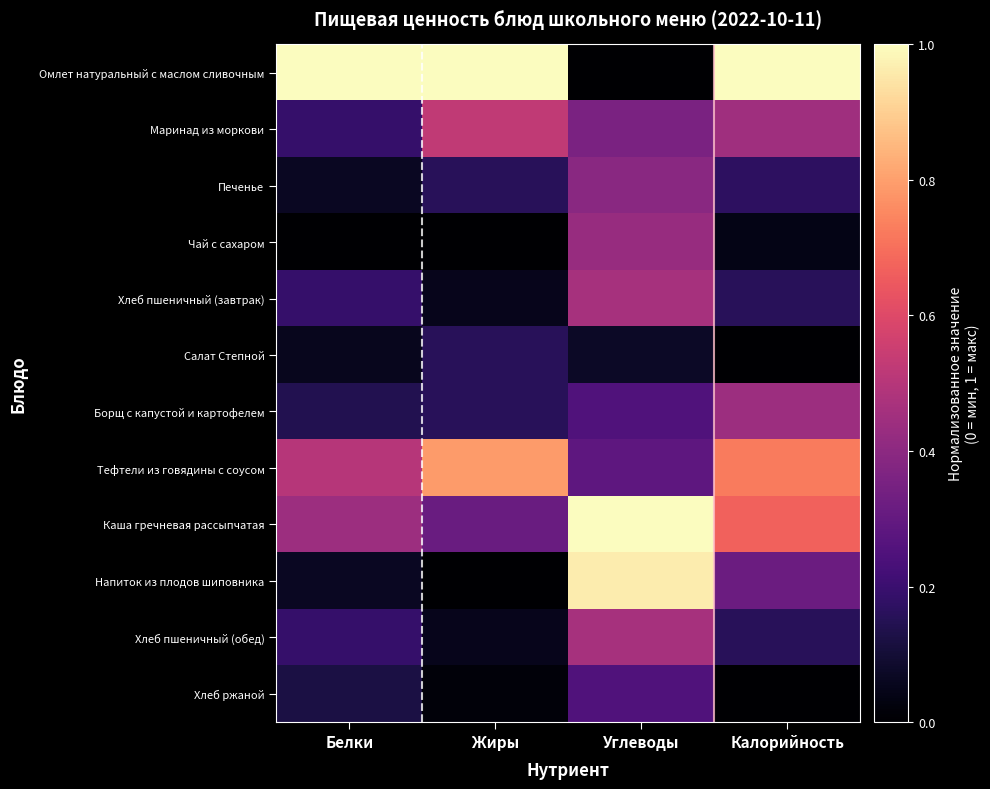

Which has a higher value, Белки or Жиры?

Белки